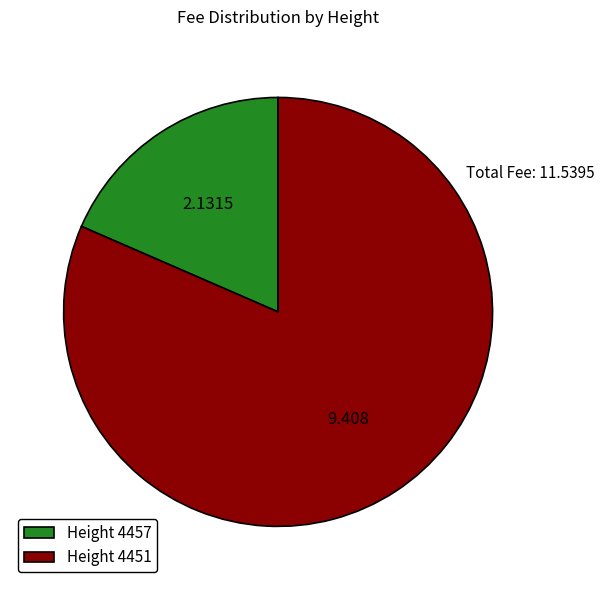

Does any single category account for the majority?

Yes